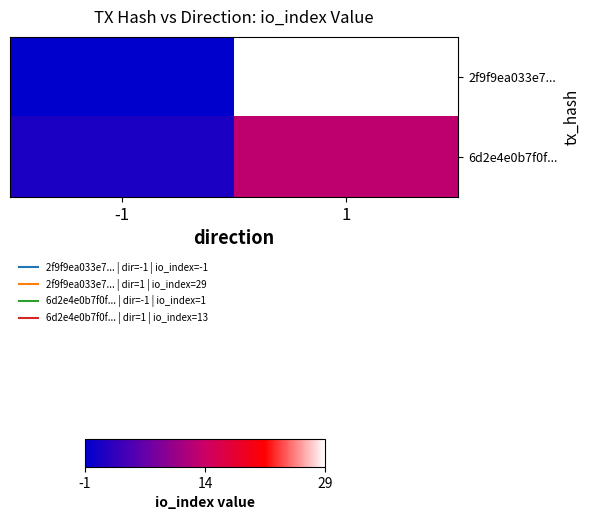

Between -1 and 1, which series saw the biggest shift?

2f9f9ea033e7...